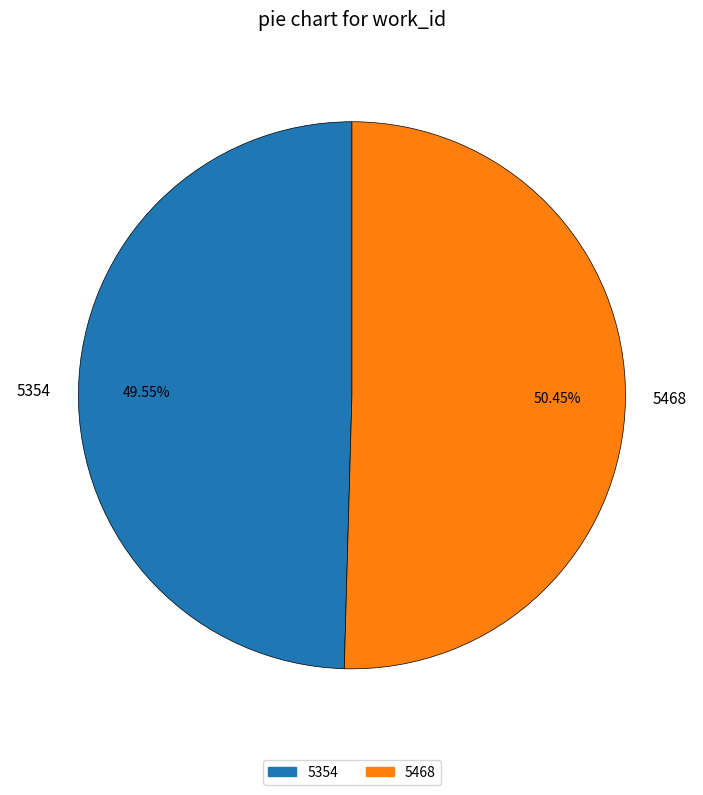

Approximately how many times larger is the value at 5468 compared to 5354?

1.0